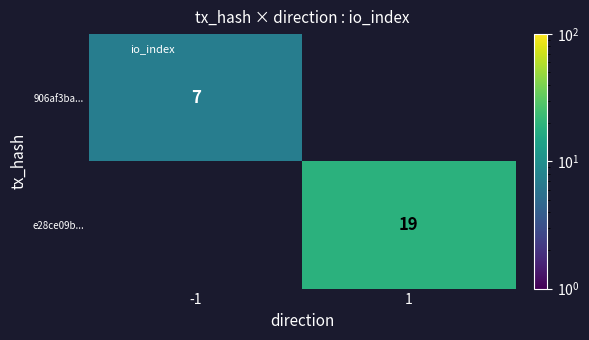

Rank the categories by e28ce09b... value from lowest to highest.

-1, 1